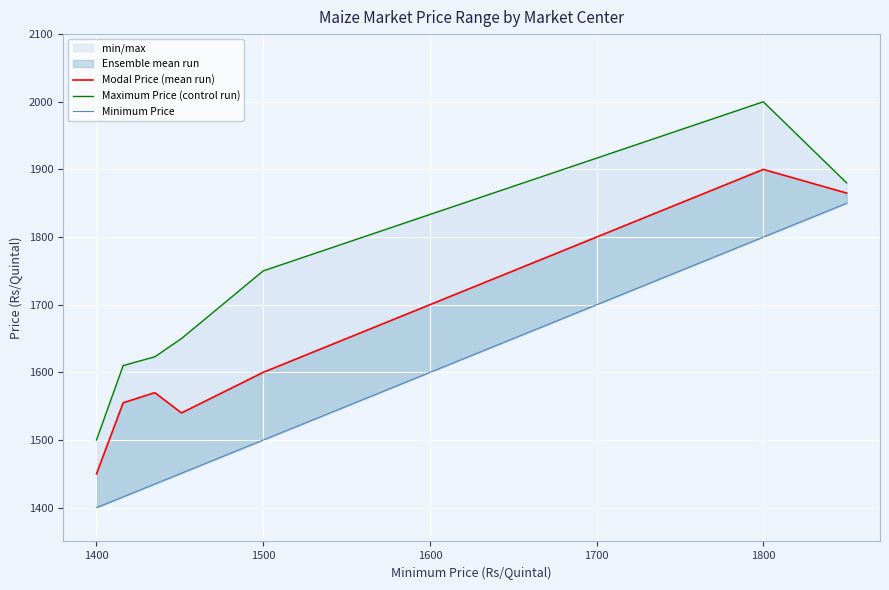

At which category is the sum across all series the highest?

1800